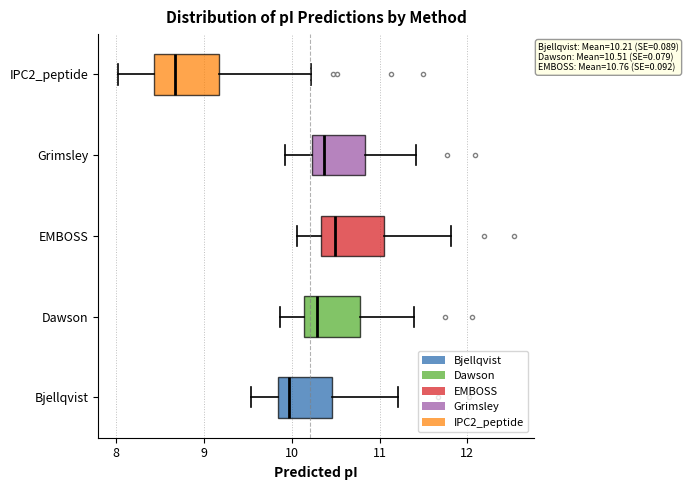

Which box has the furthest to the right median line?

EMBOSS